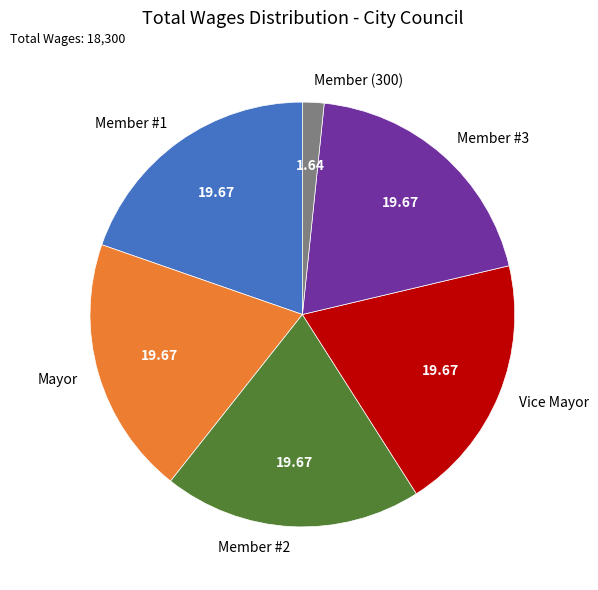

How many segments does this pie chart have?

6